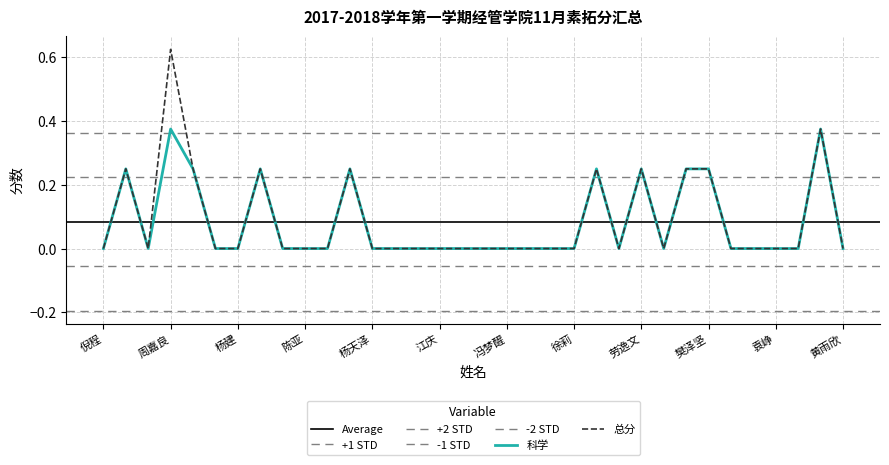

True or false: 科学 and 总分 intersect in this chart.

False